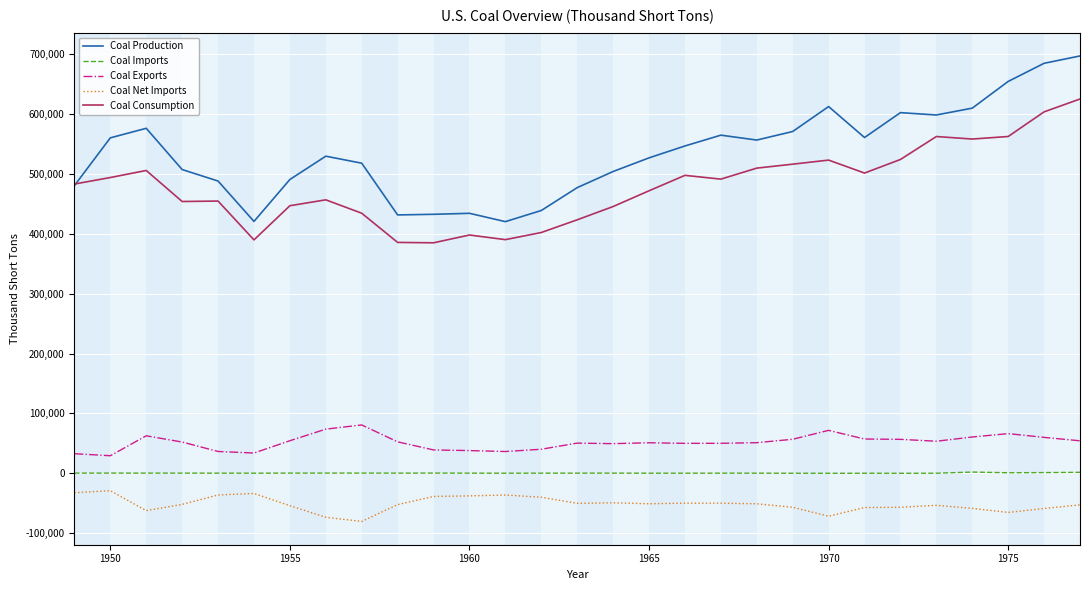

True or false: Coal Exports and Coal Net Imports cross at least once.

False